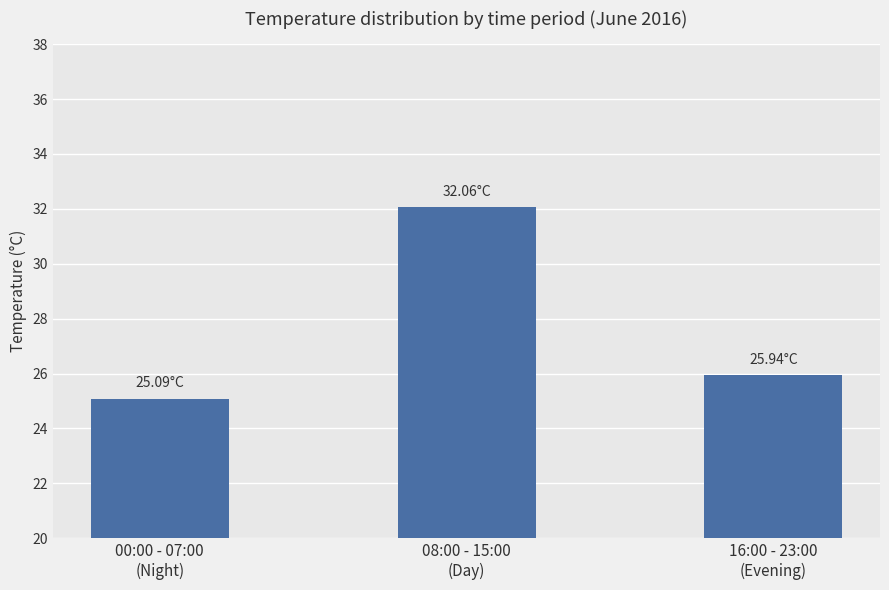

What is the sum of all values?

83.1